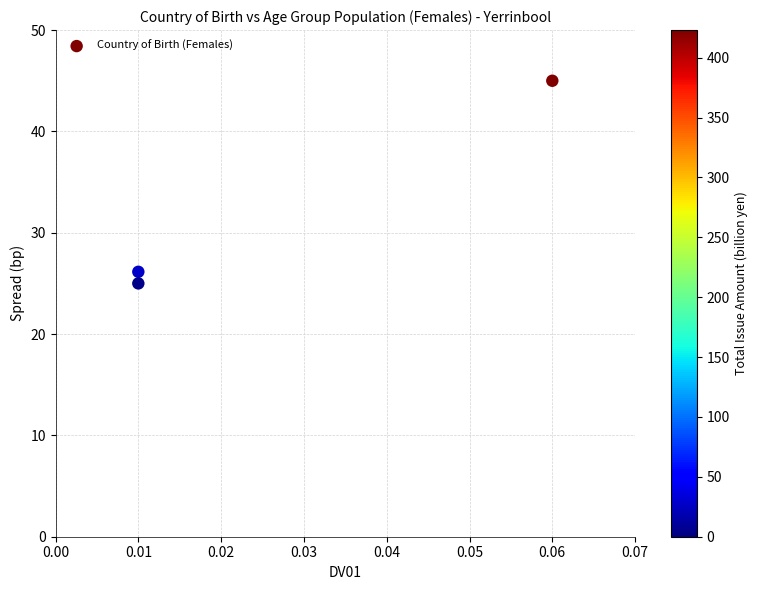

What Y value in the scatter plot is closest to 35?

26.1